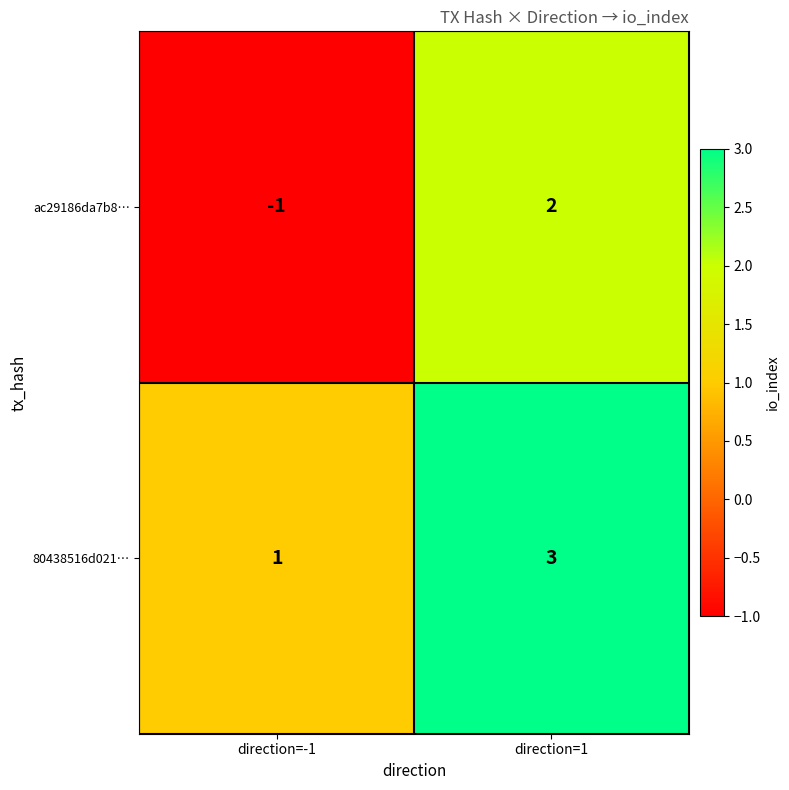

What is the sum of the 80438516d021… values at direction=1 and direction=-1?

4